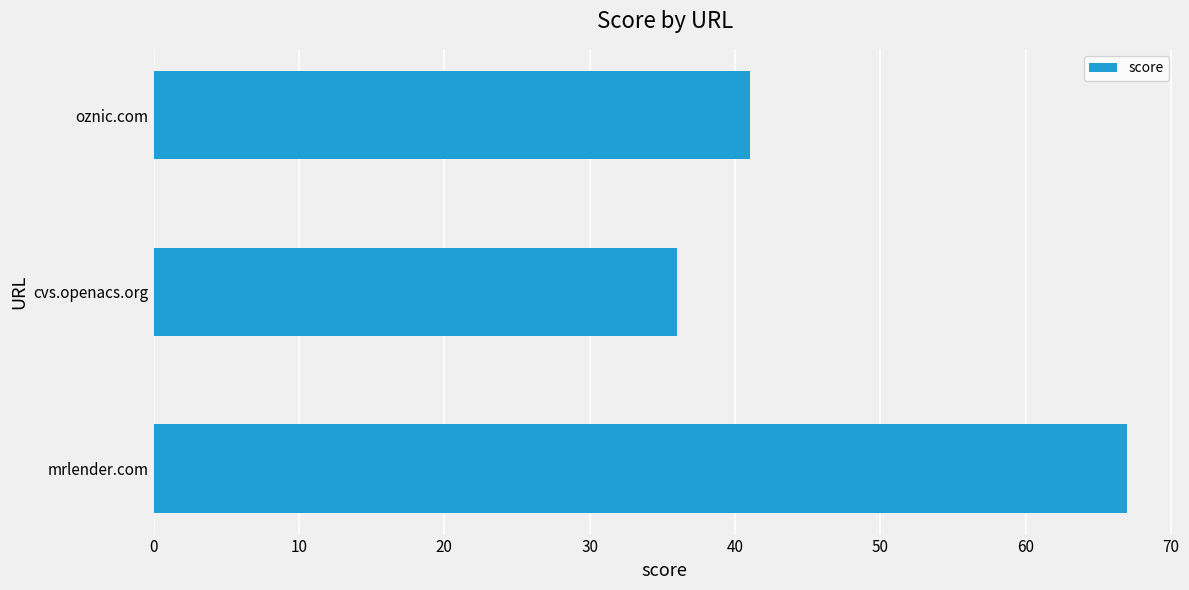

The value at oznic.com is 41. True or false?

True